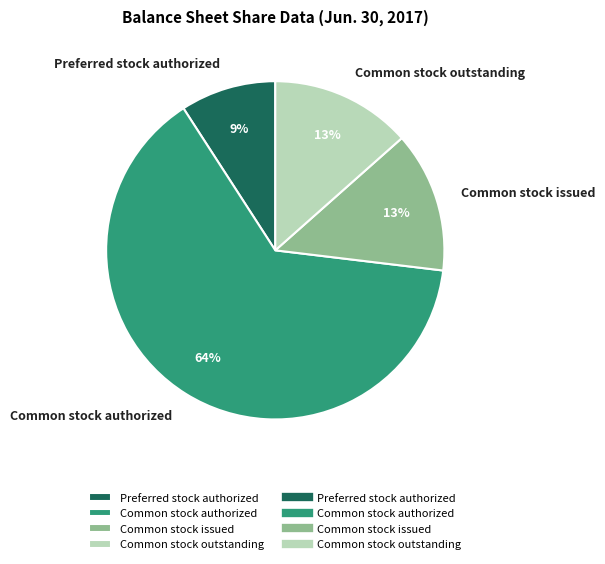

To the nearest percent, what is the average slice percentage?

25%